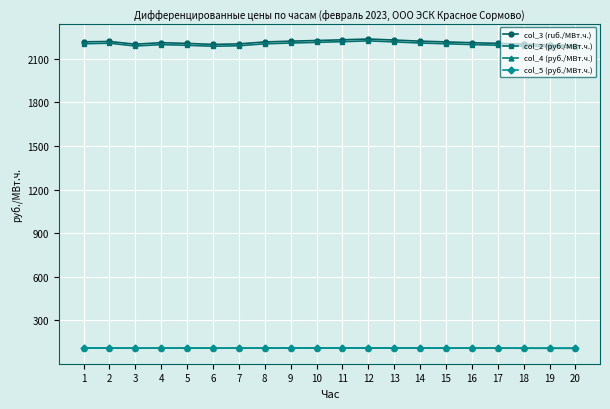

What is the difference between the maximum and second lowest values in the col_4 (руб./МВт.ч.) series?

1.9